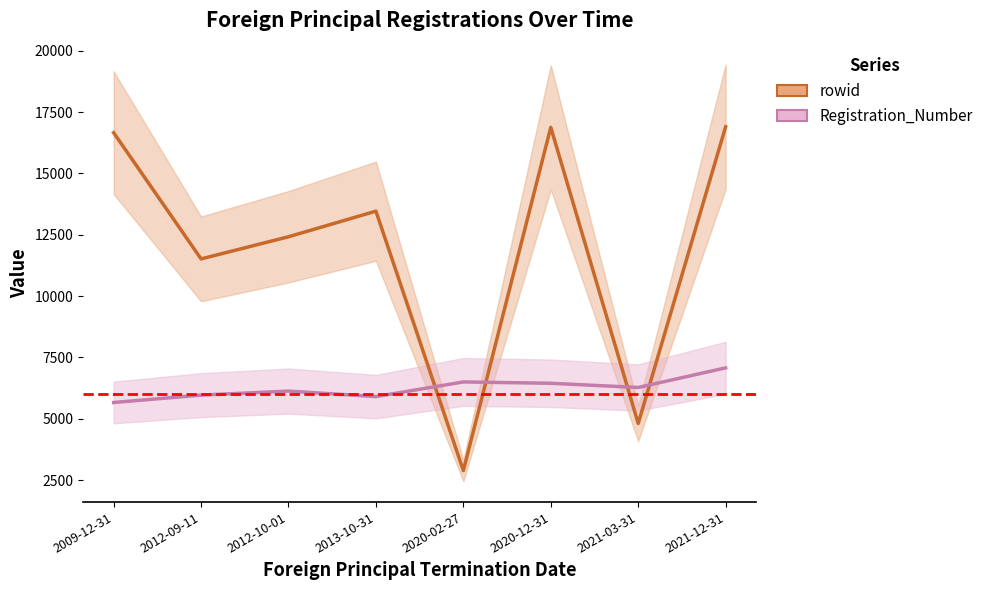

Between which two adjacent categories do rowid and Registration_Number first intersect?

2013-10-31 and 2020-02-27